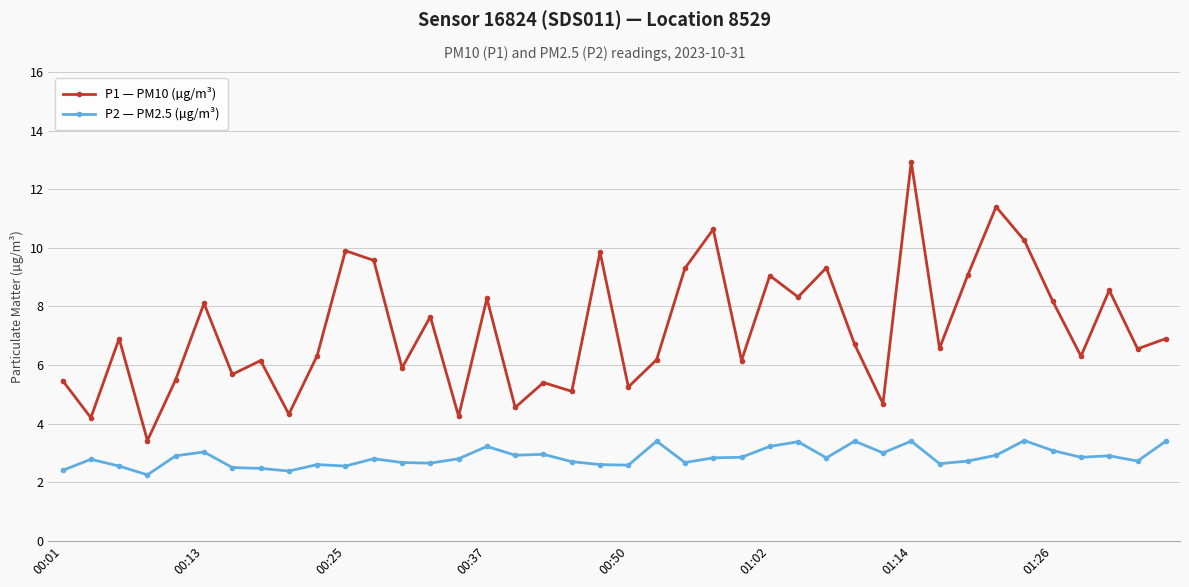

List the series in order of their peak value, highest first.

P1 — PM10 (µg/m³), P2 — PM2.5 (µg/m³)